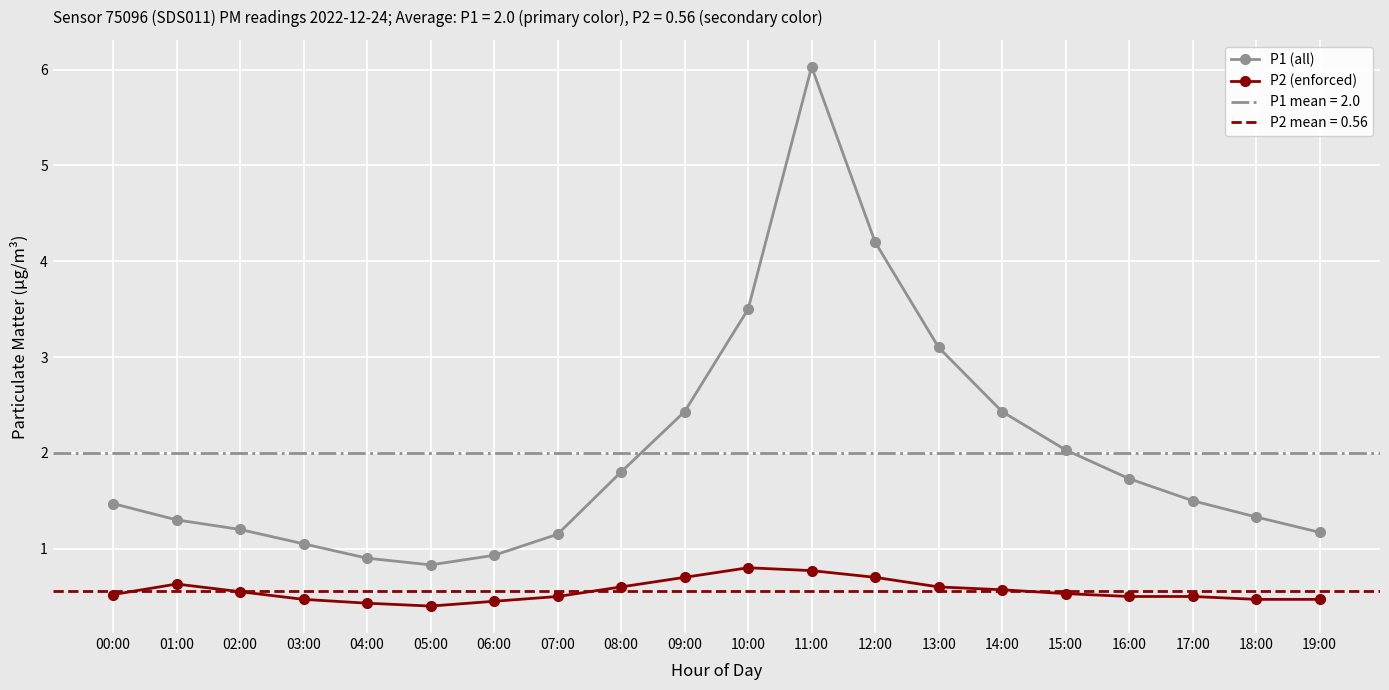

The value of P2 (enforced) at 04:00 is 0.3. True or false?

False